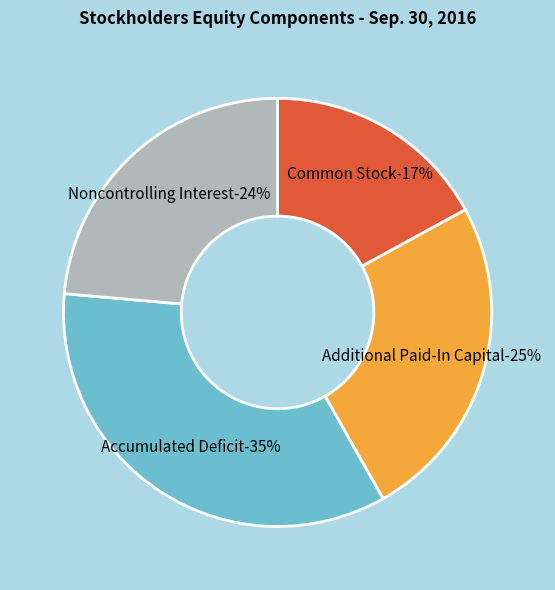

What is the largest slice in the pie chart?

Accumulated Deficit